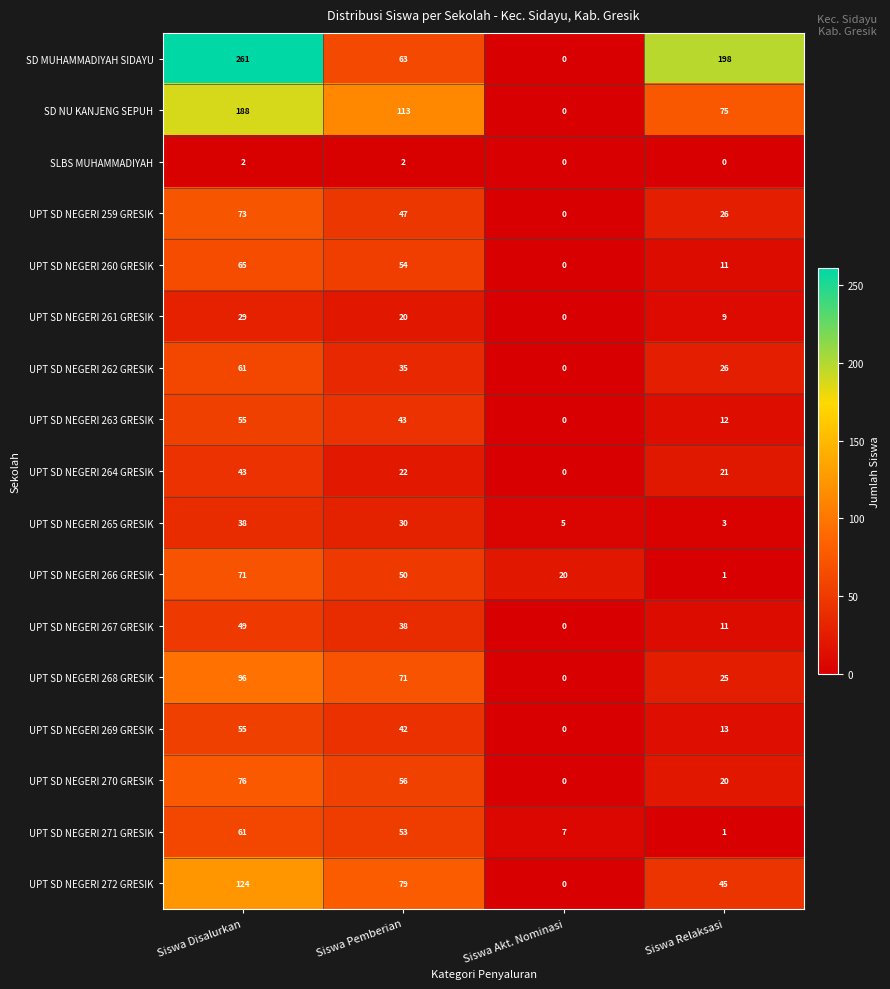

Rank the series at Siswa Pemberian from highest to lowest value.

SD NU KANJENG SEPUH, UPT SD NEGERI 272 GRESIK, UPT SD NEGERI 268 GRESIK, SD MUHAMMADIYAH SIDAYU, UPT SD NEGERI 270 GRESIK, UPT SD NEGERI 260 GRESIK, UPT SD NEGERI 271 GRESIK, UPT SD NEGERI 266 GRESIK, UPT SD NEGERI 259 GRESIK, UPT SD NEGERI 263 GRESIK, UPT SD NEGERI 269 GRESIK, UPT SD NEGERI 267 GRESIK, UPT SD NEGERI 262 GRESIK, UPT SD NEGERI 265 GRESIK, UPT SD NEGERI 264 GRESIK, UPT SD NEGERI 261 GRESIK, SLBS MUHAMMADIYAH